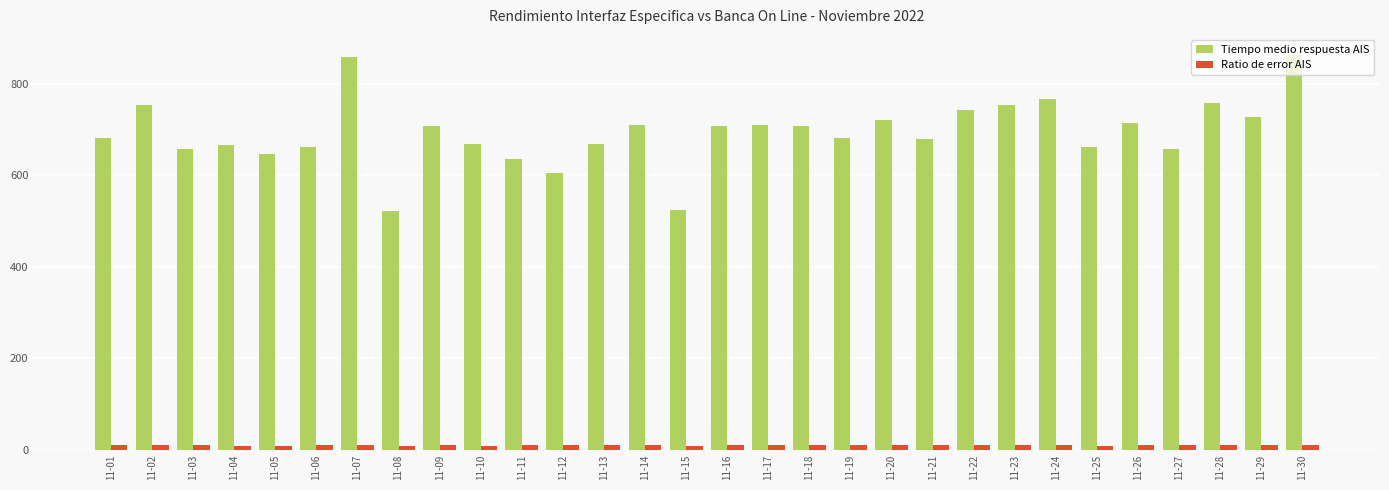

At how many categories does at least one series exceed 615?

27